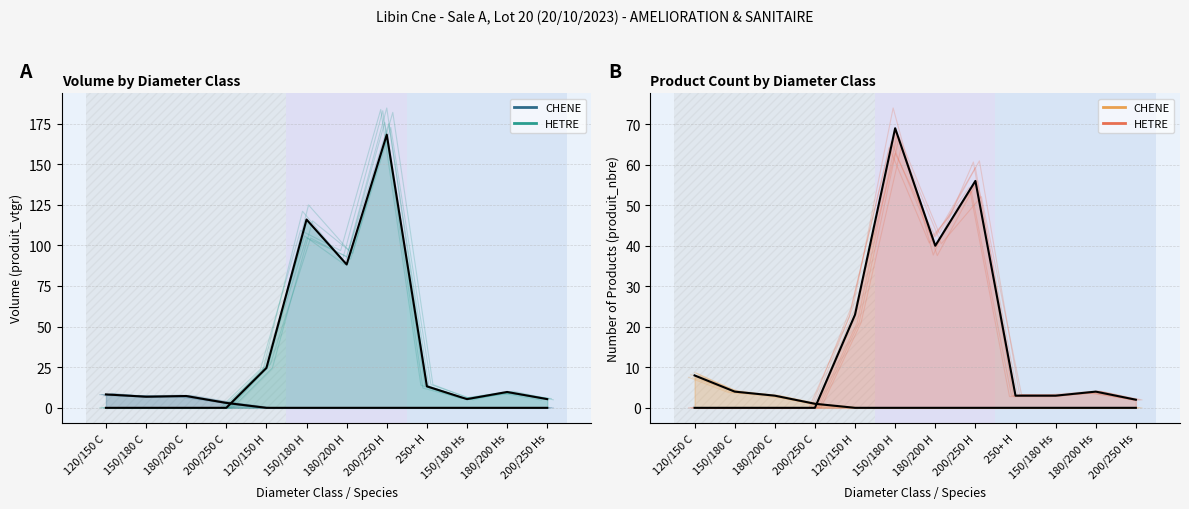

How many intersections are there between HETRE and CHENE?

1